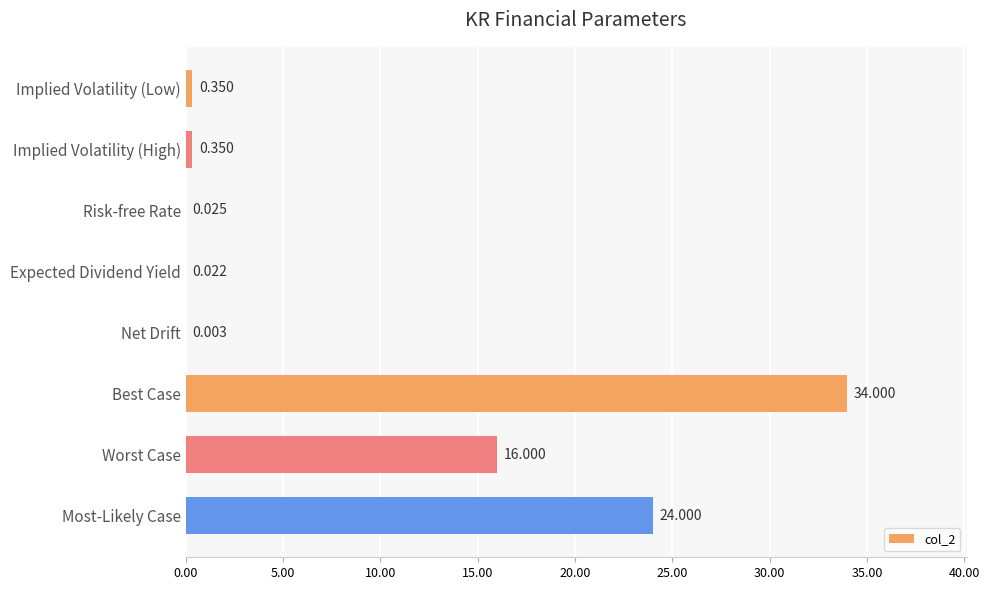

At which label is the value closest to 17?

Worst Case